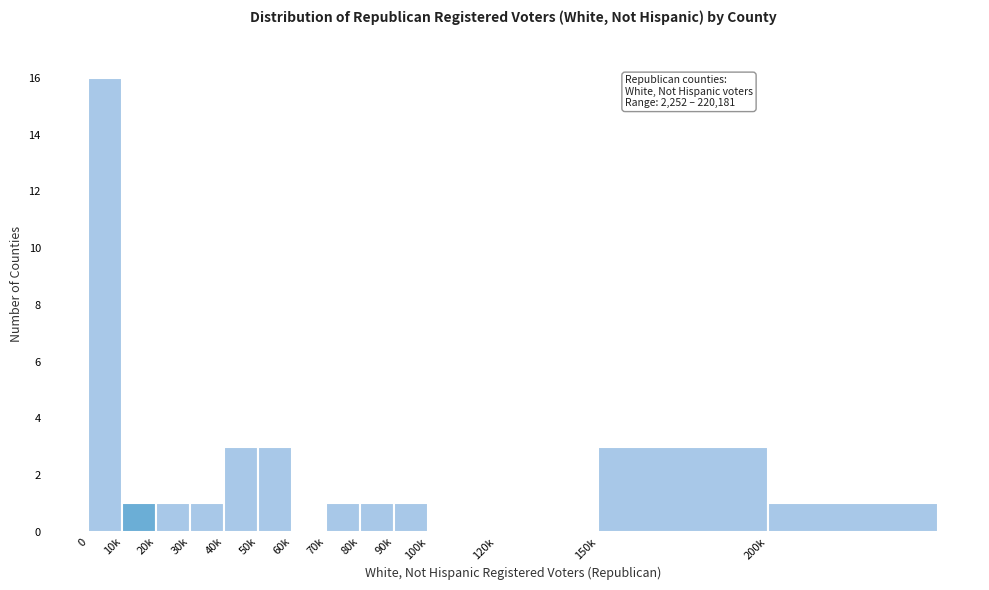

Reading left to right, extract all data points from this chart.

0=16	10k=1	20k=1	30k=1	40k=3	50k=3	60k=0	70k=1	80k=1	90k=1	100k=0	120k=0	150k=3	200k=1